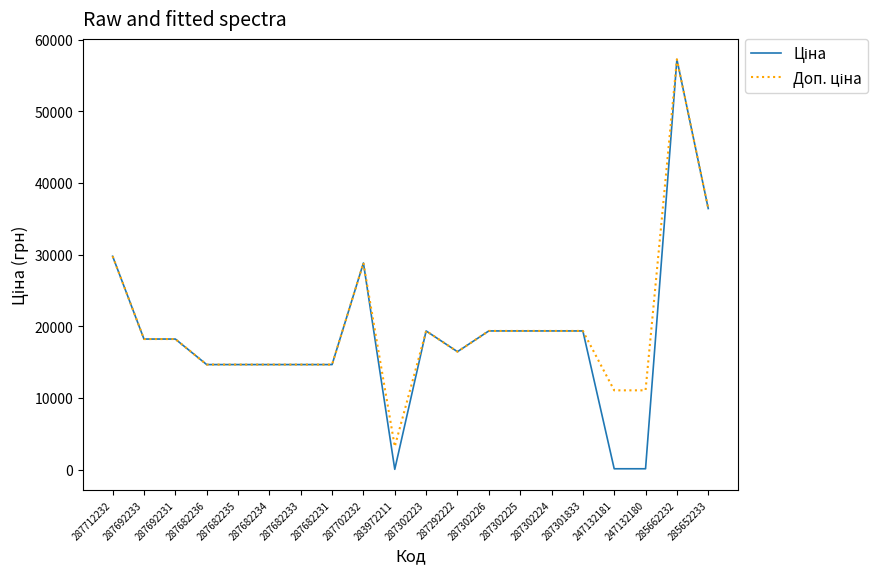

What is the maximum value shown in the chart?

57235.5